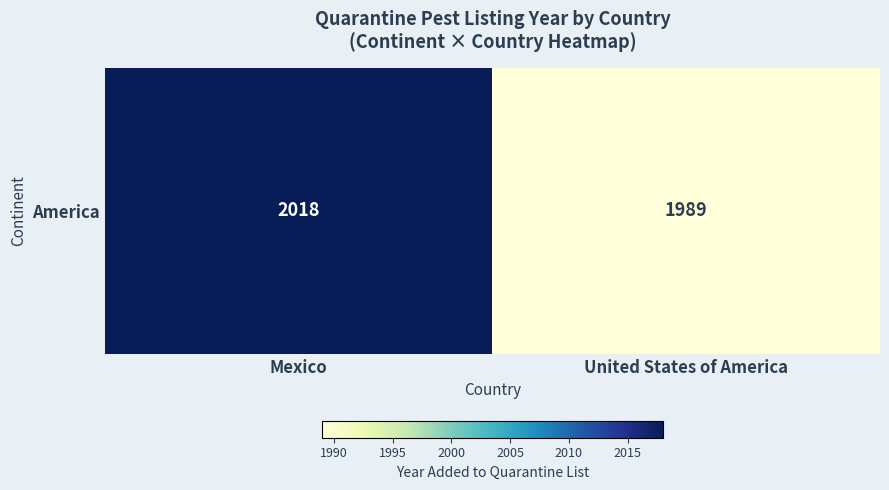

List the labels in order of value, largest first.

Mexico, United States of America